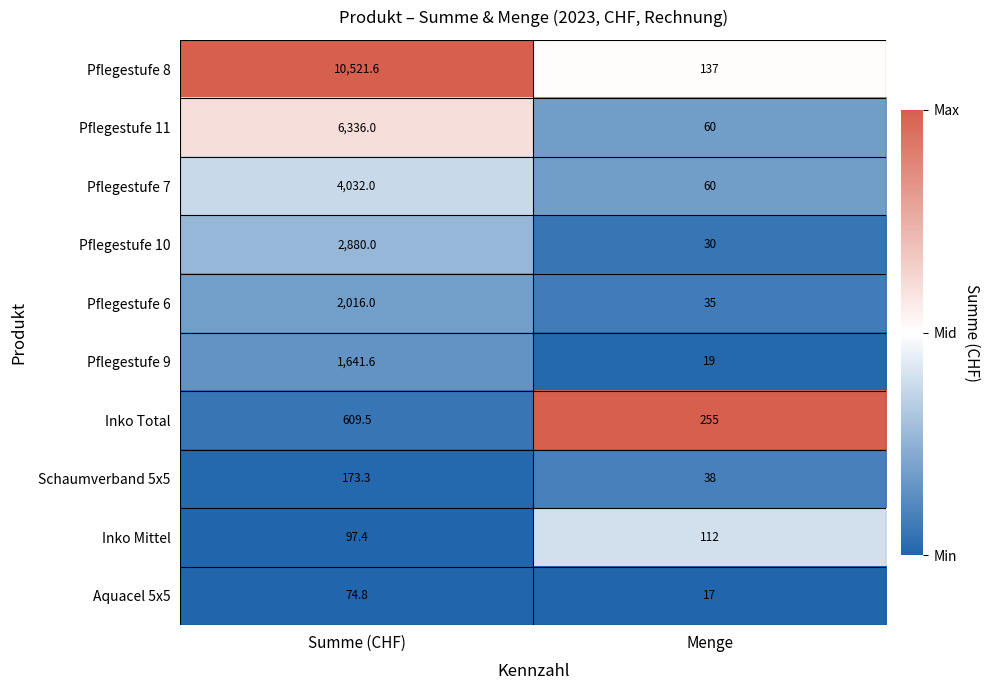

Reading left to right, extract all data points from this chart.

Pflegestufe 8: 10521.6	137.0
Pflegestufe 11: 6336.0	60.0
Pflegestufe 7: 4032.0	60.0
Pflegestufe 10: 2880.0	30.0
Pflegestufe 6: 2016.0	35.0
Pflegestufe 9: 1641.6	19.0
Inko Total: 609.5	255.0
Schaumverband 5x5: 173.3	38.0
Inko Mittel: 97.4	112.0
Aquacel 5x5: 74.8	17.0